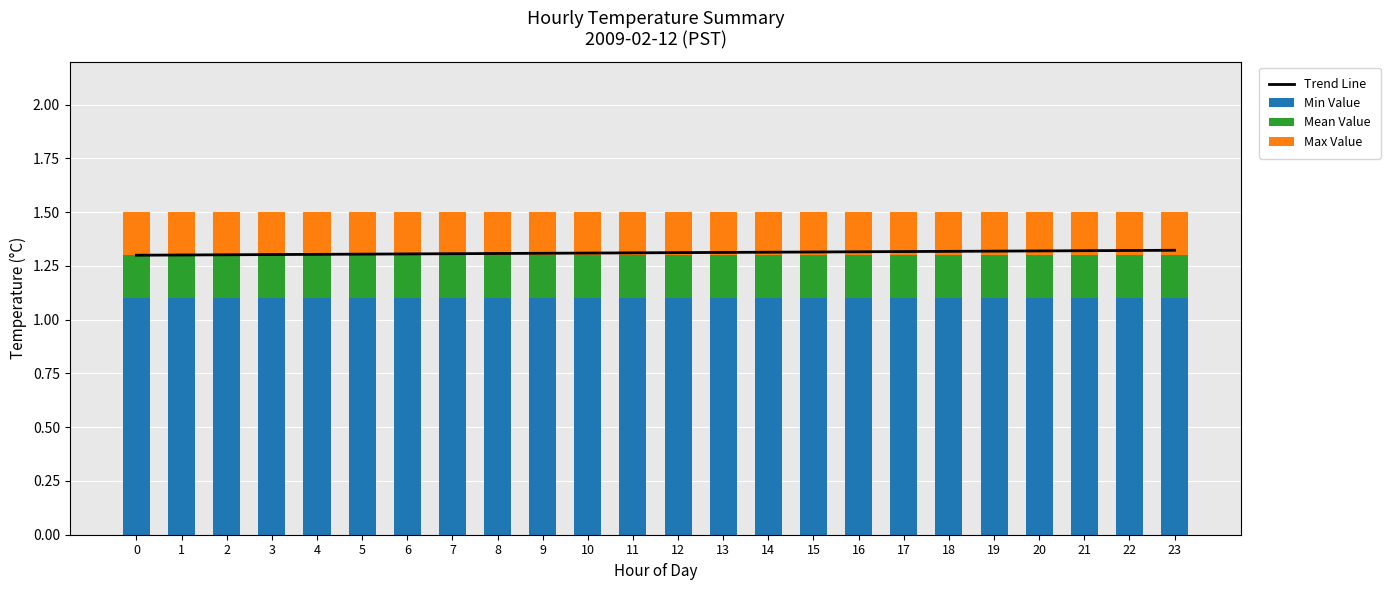

At which category is the sum across all series the highest?

23